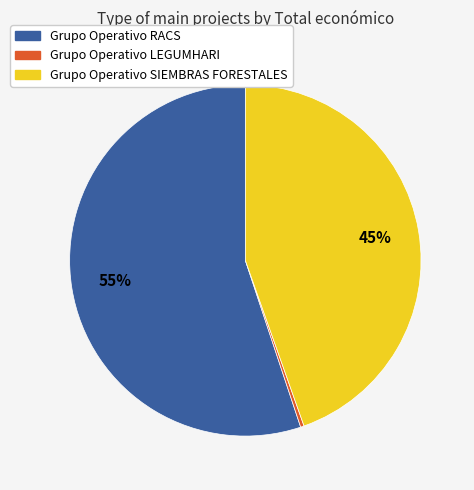

Which has a higher value, Grupo Operativo SIEMBRAS FORESTALES or Grupo Operativo RACS?

Grupo Operativo RACS